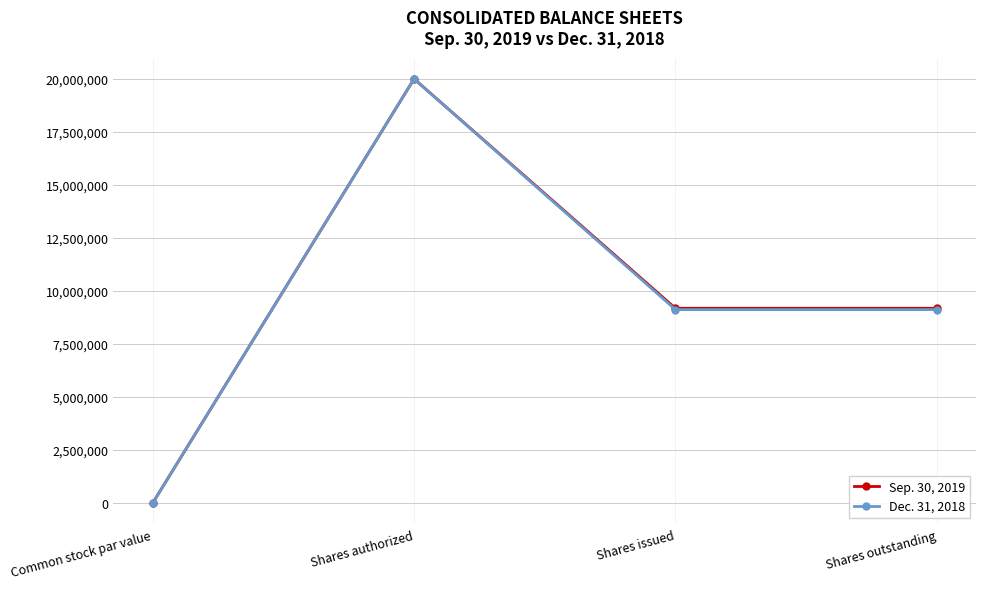

Rank the series by their average value, from highest to lowest.

Sep. 30, 2019, Dec. 31, 2018